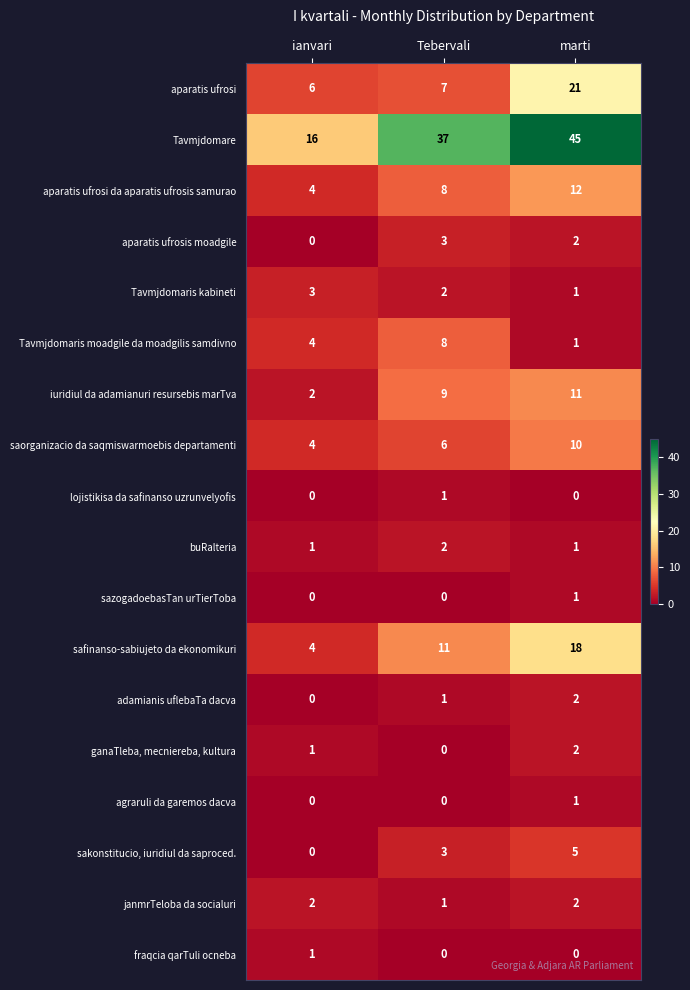

Count the number of categories in the chart.

3